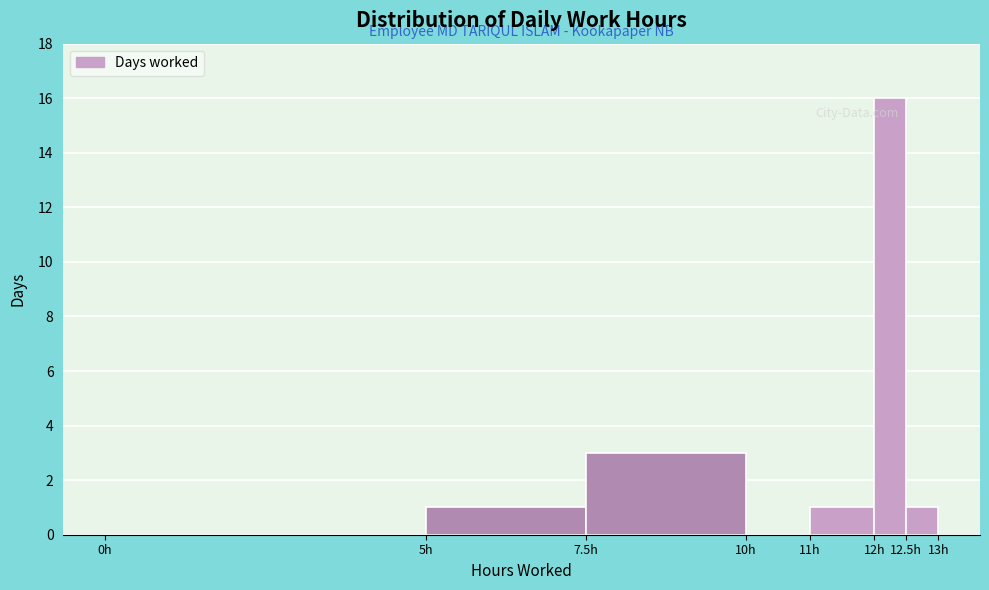

Reading left to right, list every bar in this chart as the range it spans on the x-axis followed by its height. The values are not printed on the chart, so give them approximately, as read against the axis.

0.0 to 5.0: 0
5.0 to 7.5: 1
7.5 to 10.0: 3
10.0 to 11.0: 0
11.0 to 12.0: 1
12.0 to 12.5: 16
12.5 to 13.0: 1